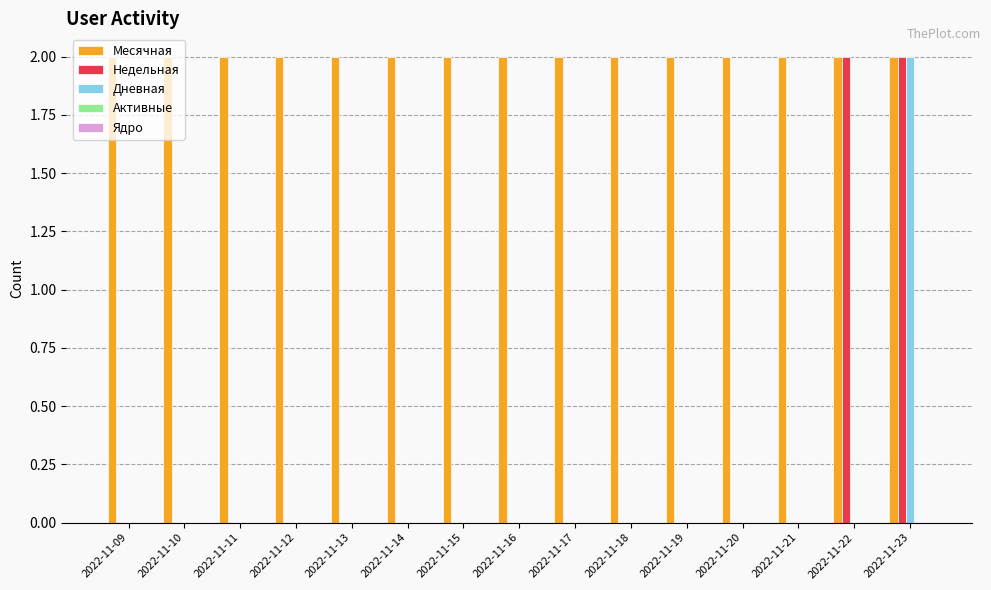

True or false: Месячная has a value of 2 at 2022-11-16.

True